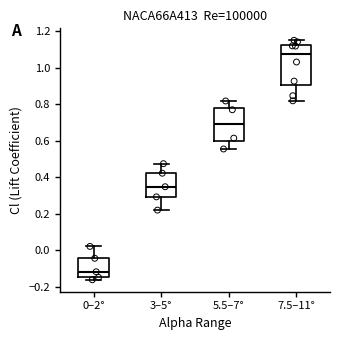

Reading left to right, transcribe this box plot: for each box, give where its median line is, the range the box spans, and where its two whiskers end, as read against the y-axis. The values are not printed on the chart, so give them approximately, as read against the axis.

0–2°: median -0.12, box -0.14 to -0.04, whiskers -0.16 to 0.02
3–5°: median 0.34, box 0.30 to 0.42, whiskers 0.22 to 0.48
5.5–7°: median 0.70, box 0.60 to 0.78, whiskers 0.56 to 0.82
7.5–11°: median 1.08, box 0.90 to 1.12, whiskers 0.82 to 1.16